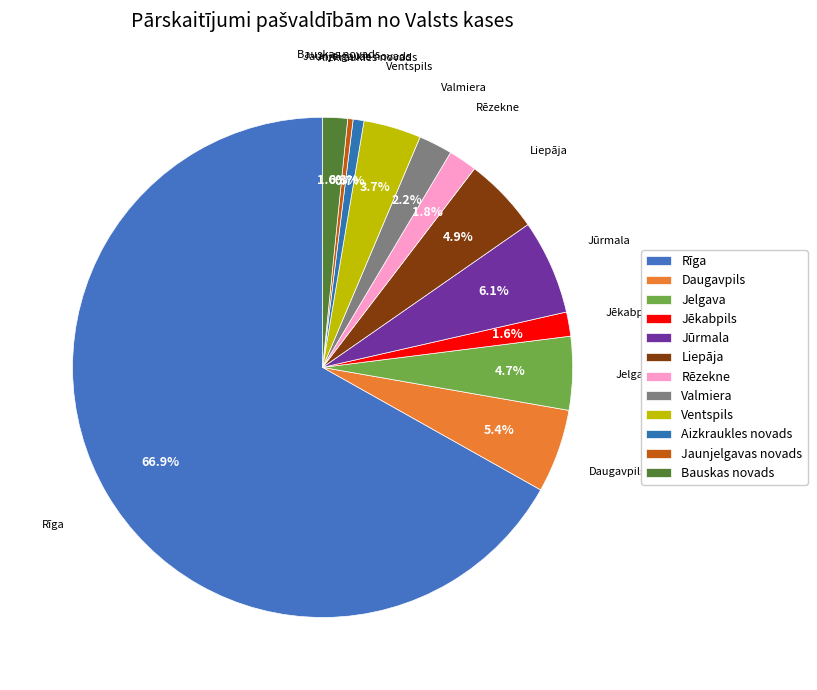

Which has a higher value, Aizkraukles novads or Rēzekne?

Rēzekne